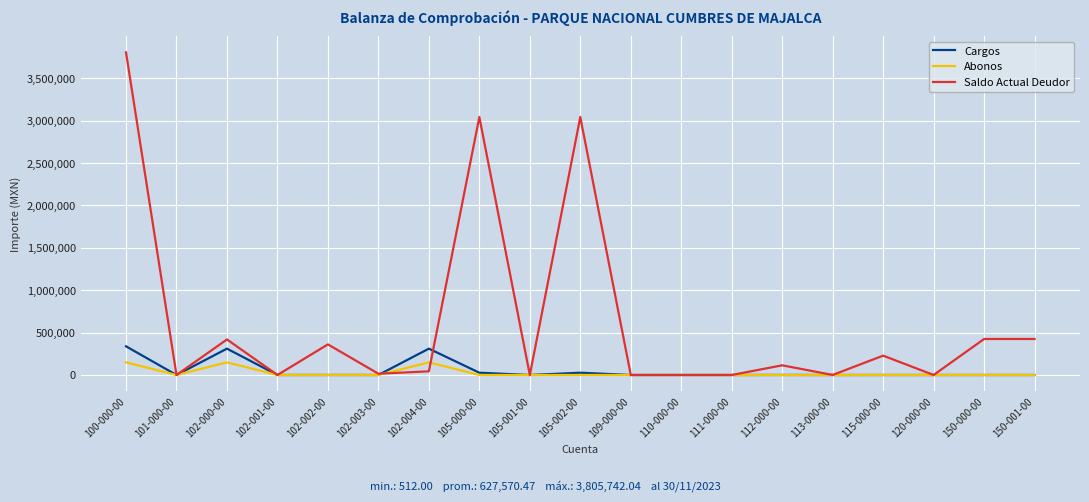

What is the average value of the Saldo Actual Deudor series?

627570.5